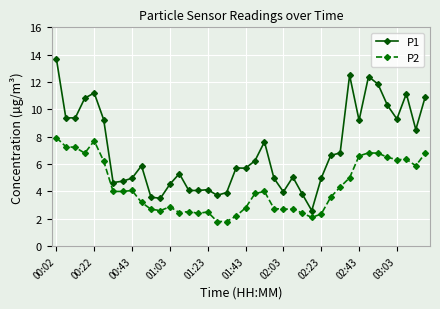

Which series has the largest total across all categories?

P1